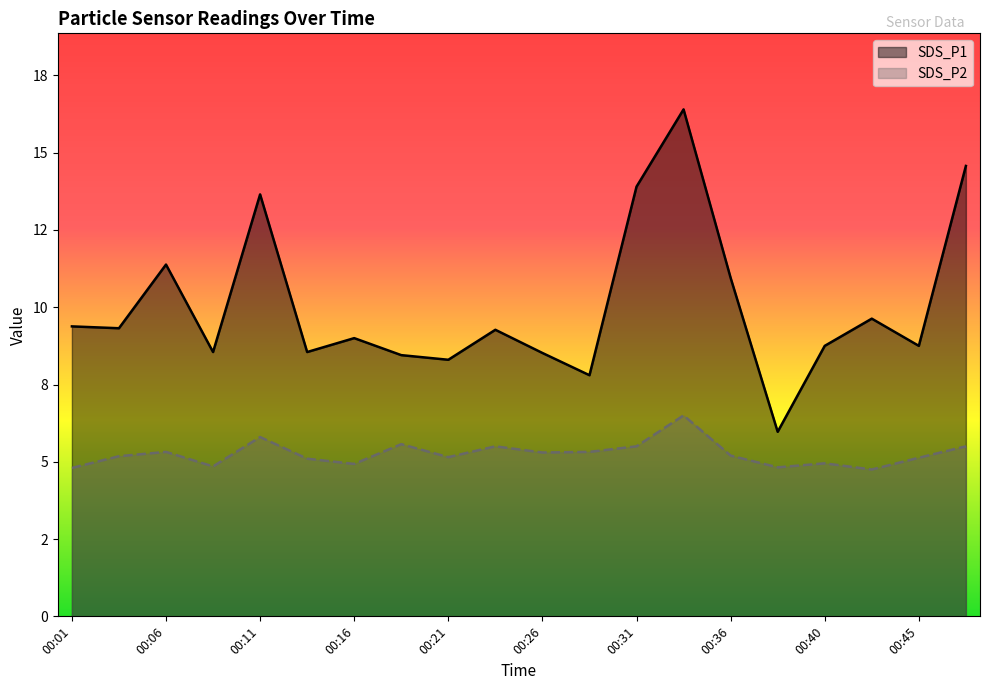

What is the average value of the SDS_P1 series?

10.1